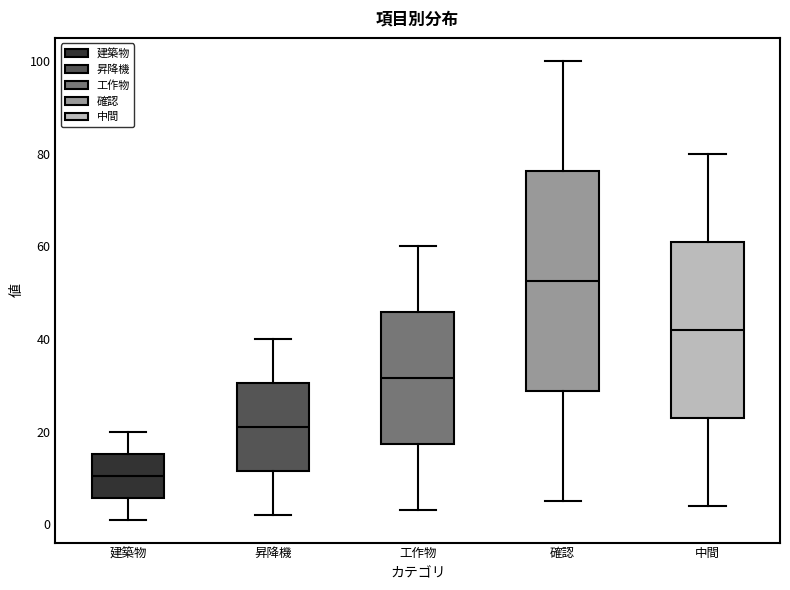

Which box has the lowest median line?

建築物